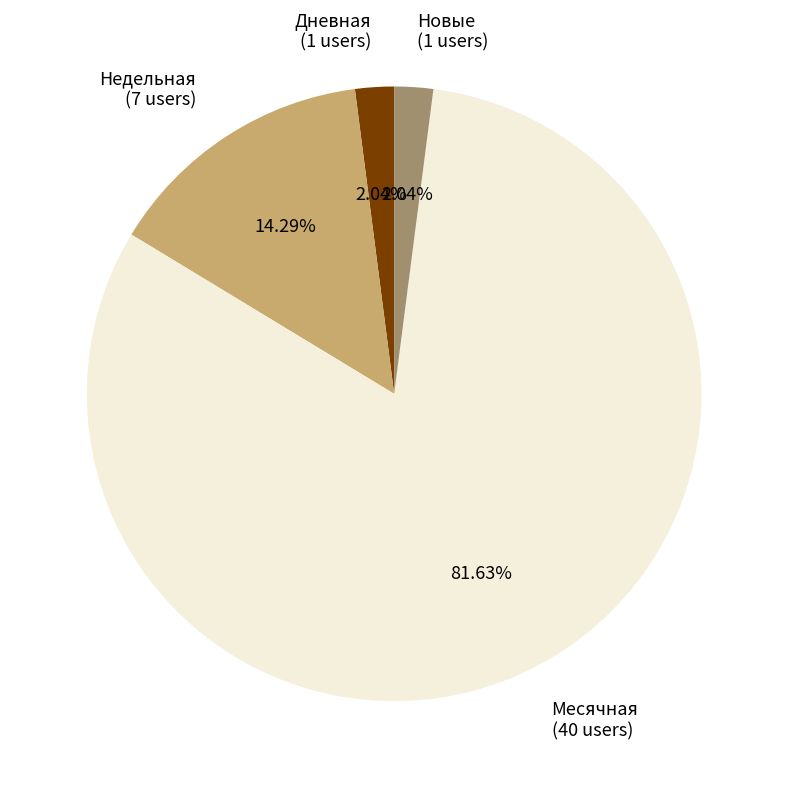

How many segments does this pie chart have?

4